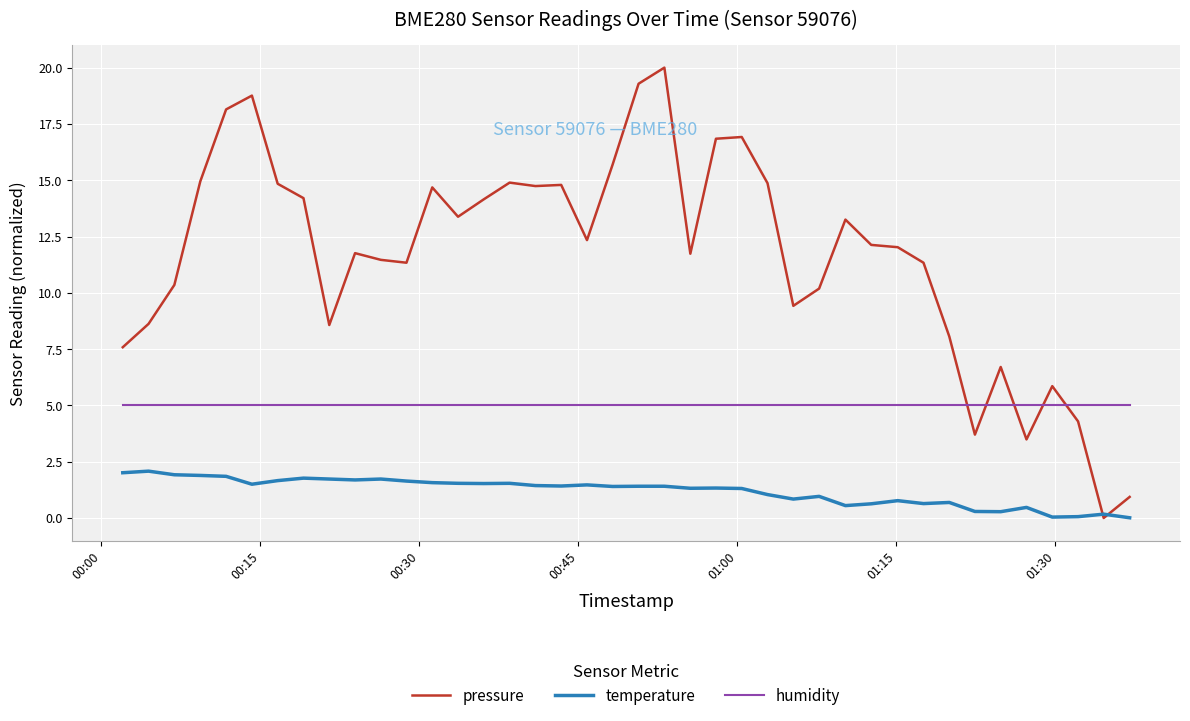

What are all the series names shown in the legend?

pressure, temperature, humidity